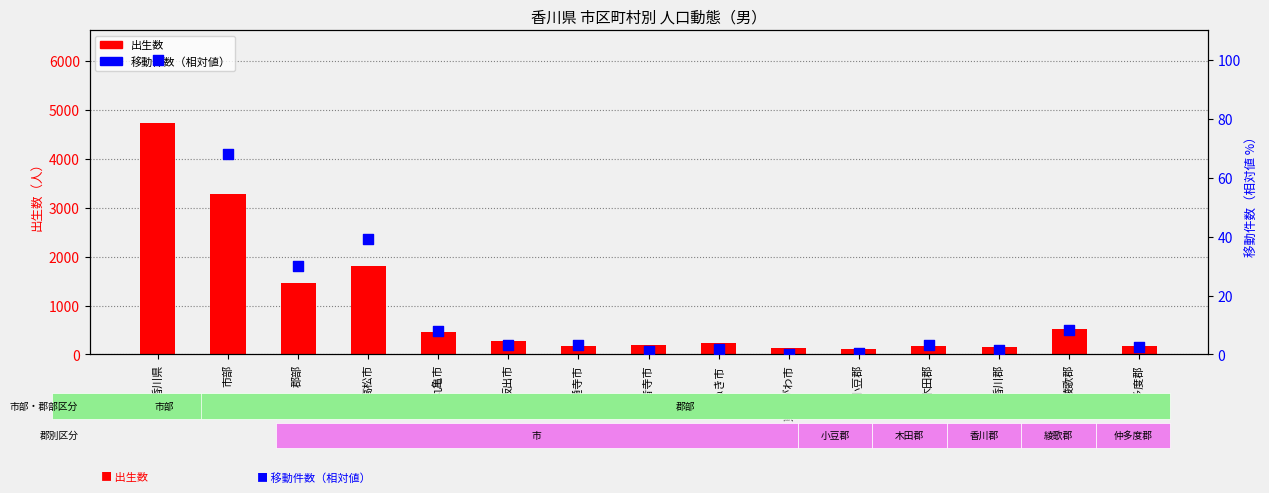

At which category is the sum across all series the highest?

香川県